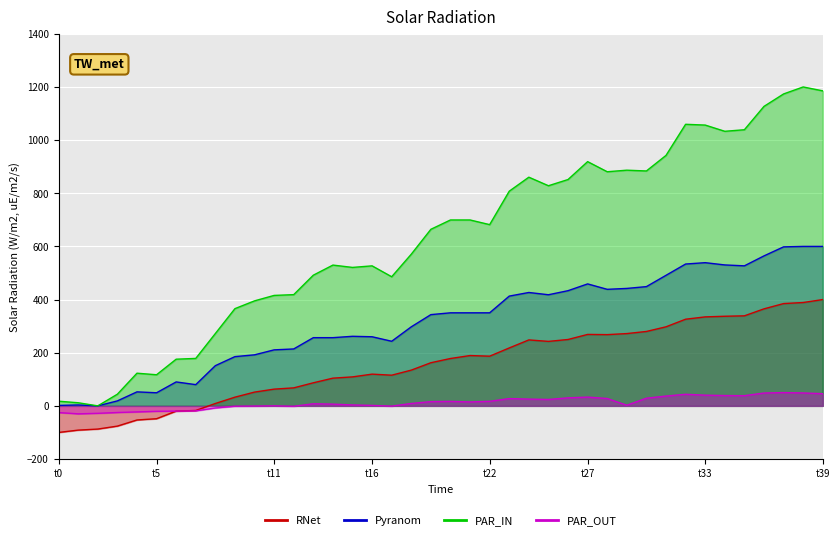

True or false: PAR_IN and Pyranom cross at least once.

False